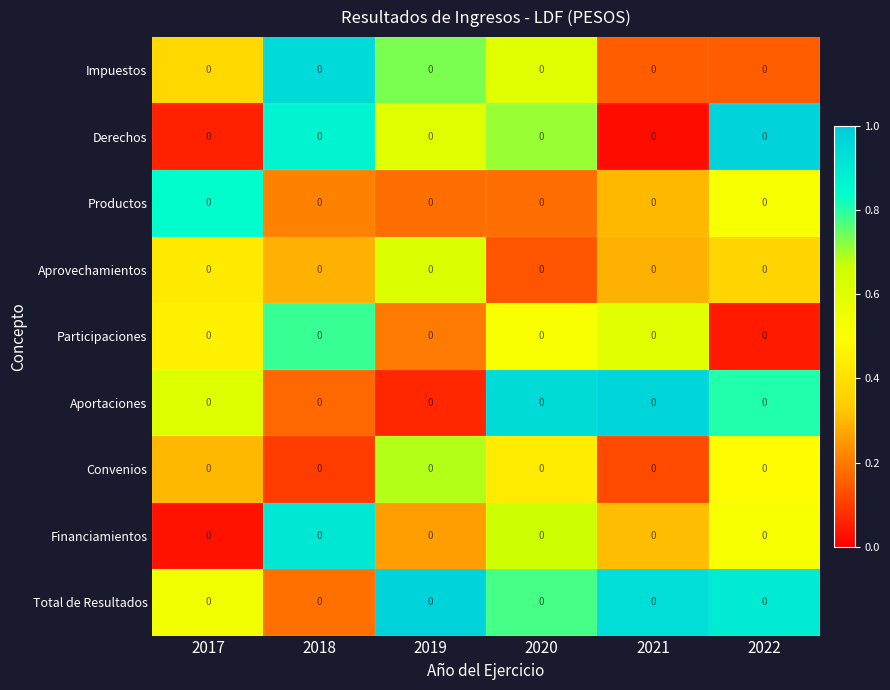

Which category has the highest value in the Convenios series?

2019